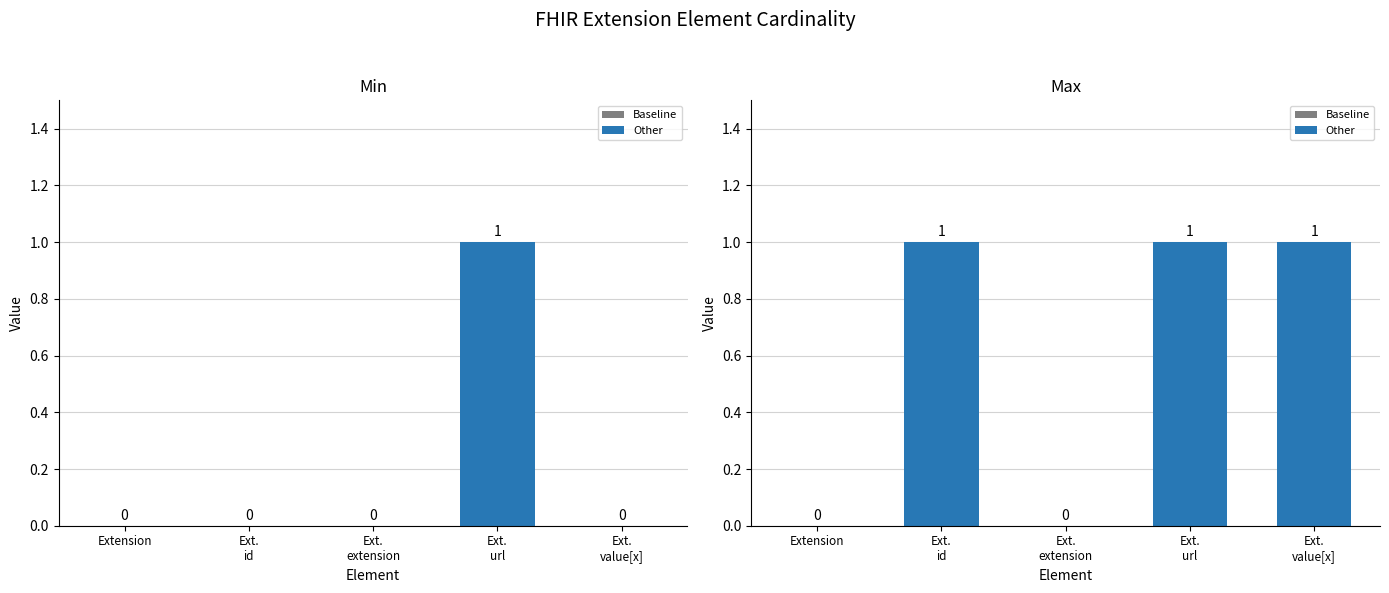

What is the difference between the maximum and minimum values in the Max series?

1